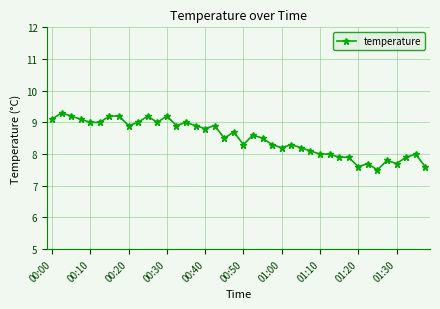

What is the average value?

8.5